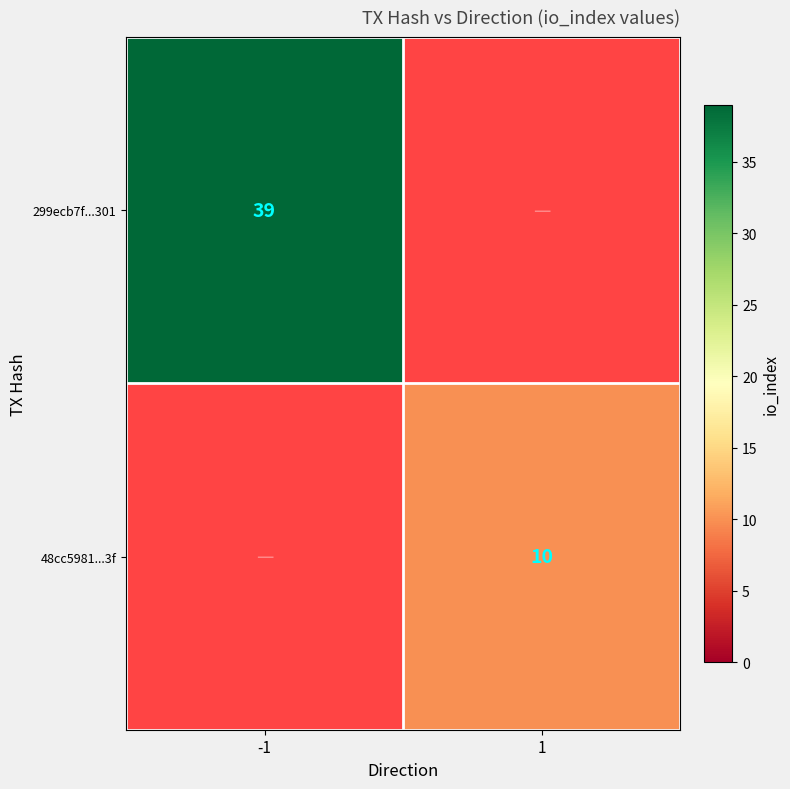

What is the greatest value displayed?

39.0